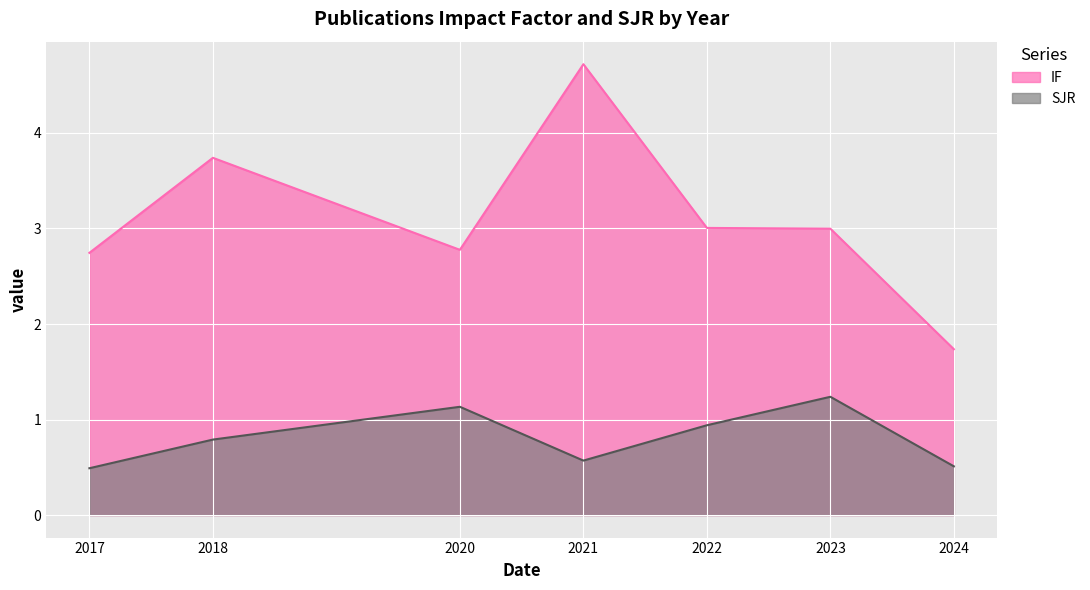

Between 2020 and 2021, which series saw the biggest shift?

IF